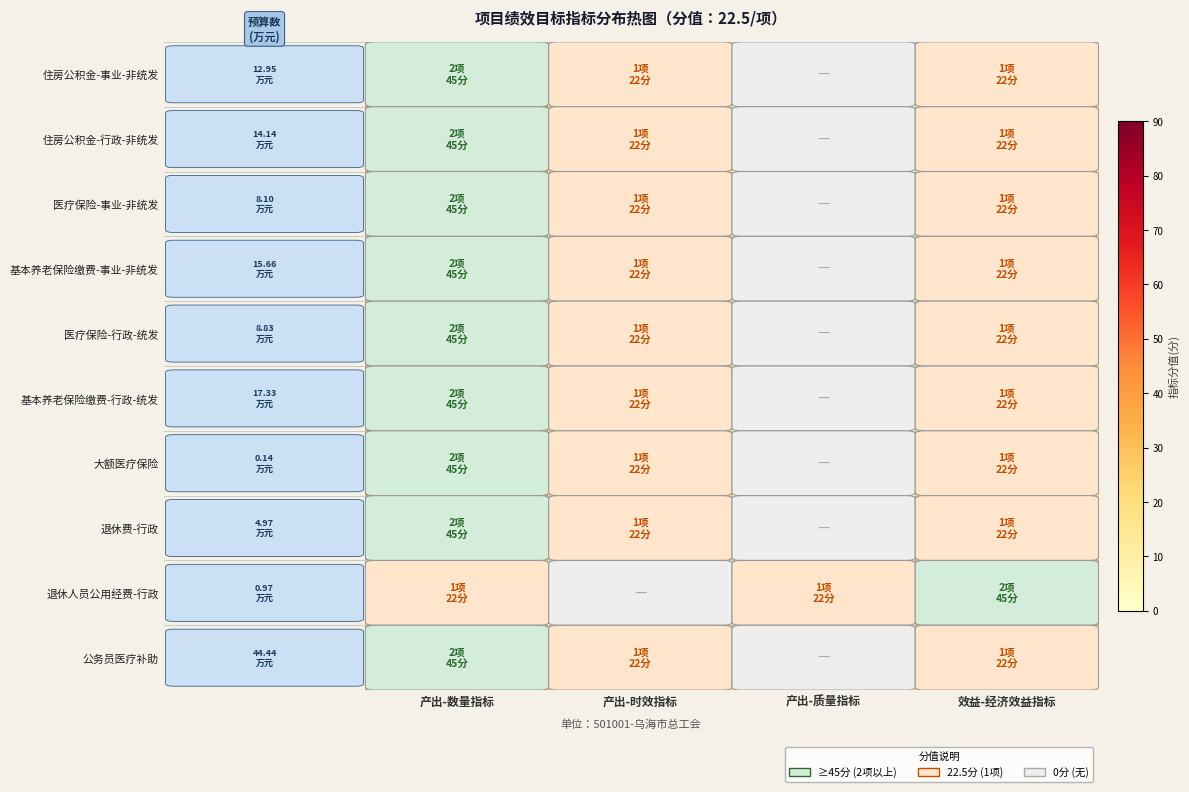

How many data points does each series have?

4